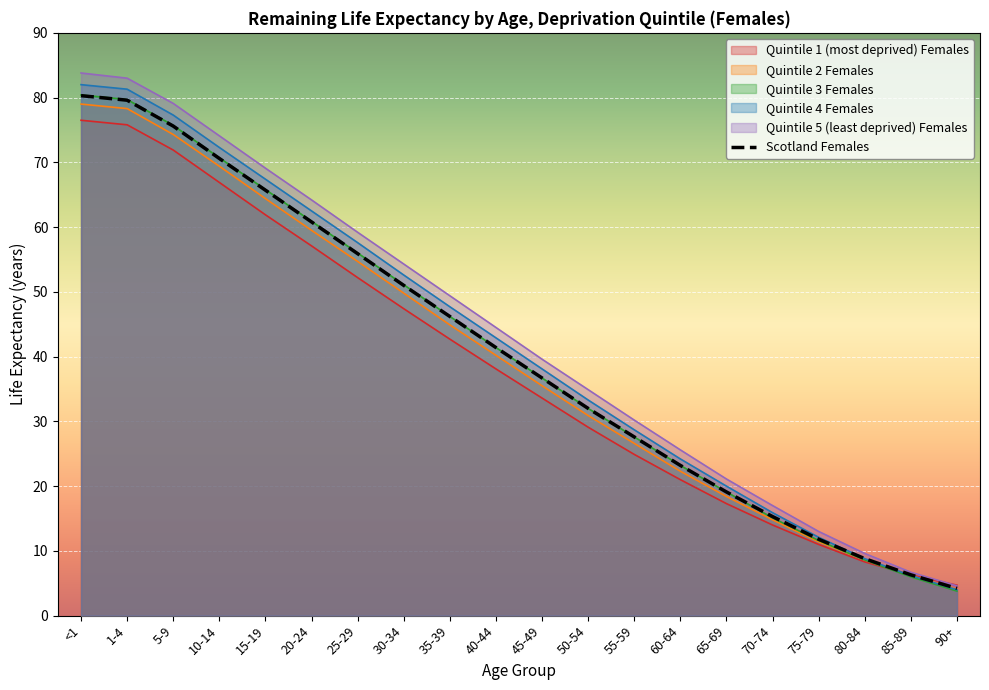

How many values are below 41?

10